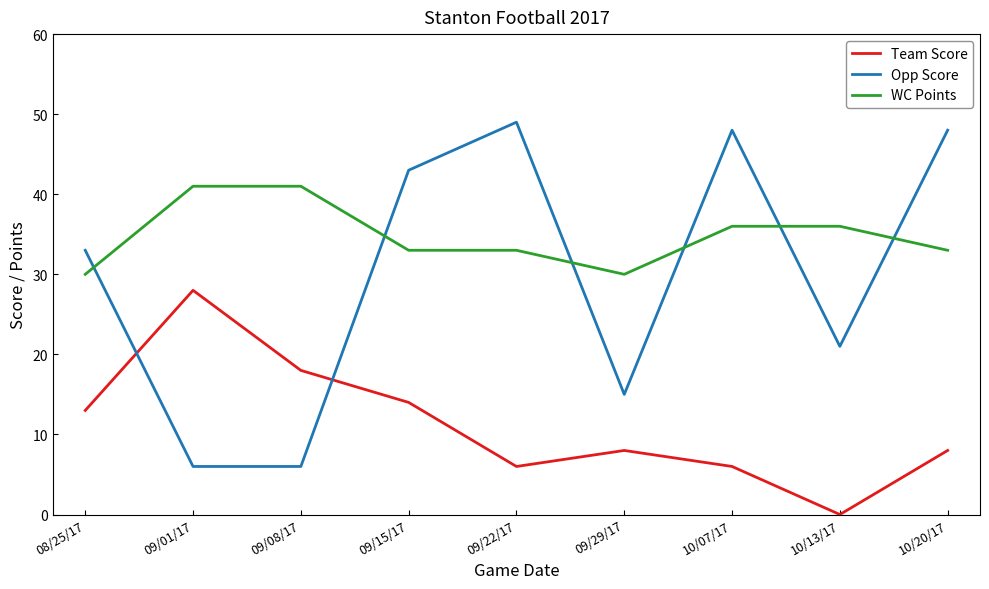

Read the Opp Score value at 09/29/17, to the nearest 10.

20